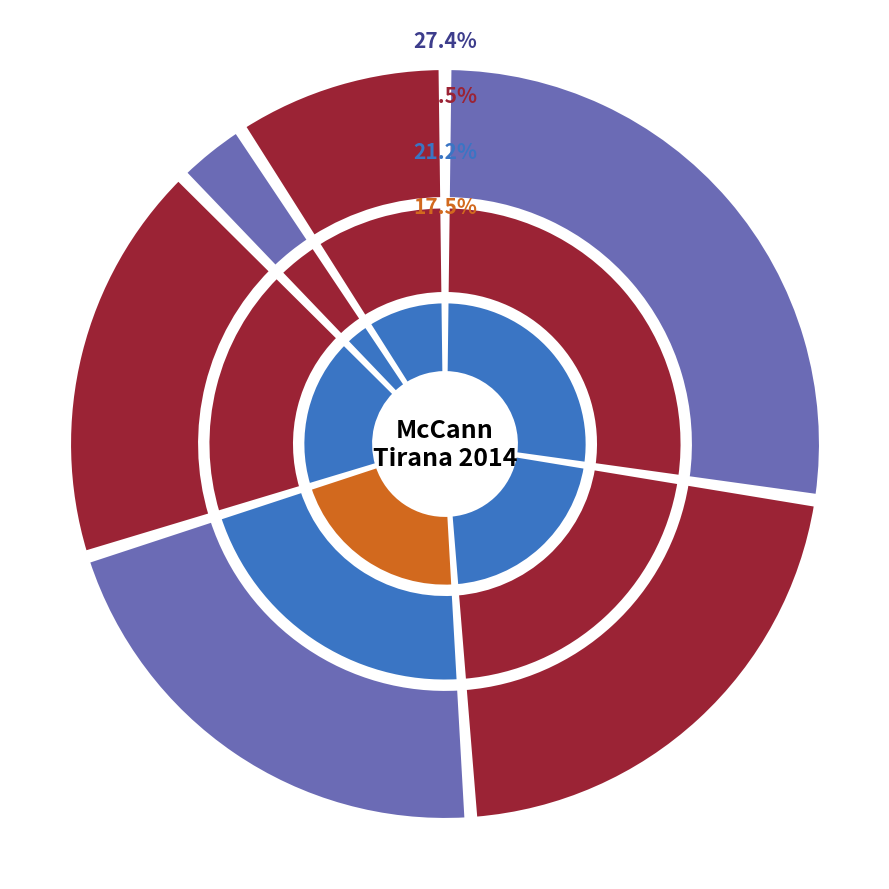

The Evyap cost slice represents 14% of the pie. True or false?

False